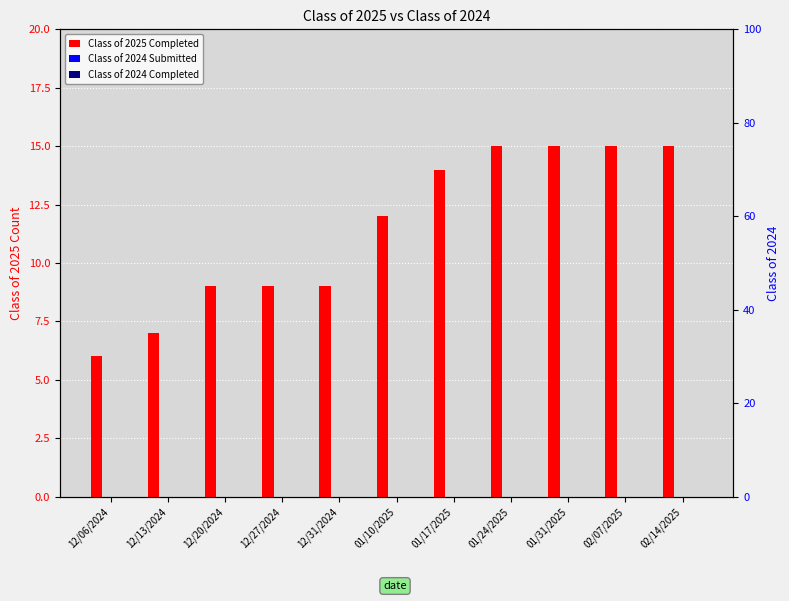

At which label does Class of 2024 Submitted reach its minimum?

12/06/2024